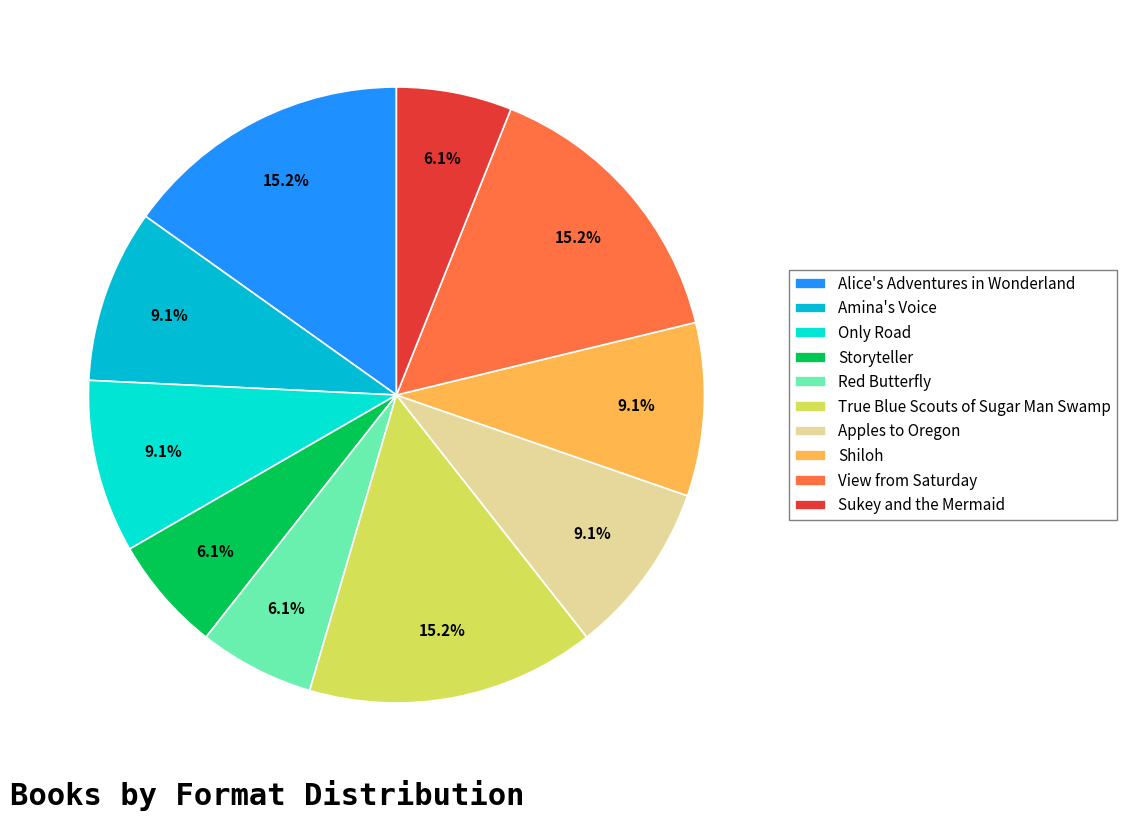

Is Apples to Oregon the majority of the pie?

No